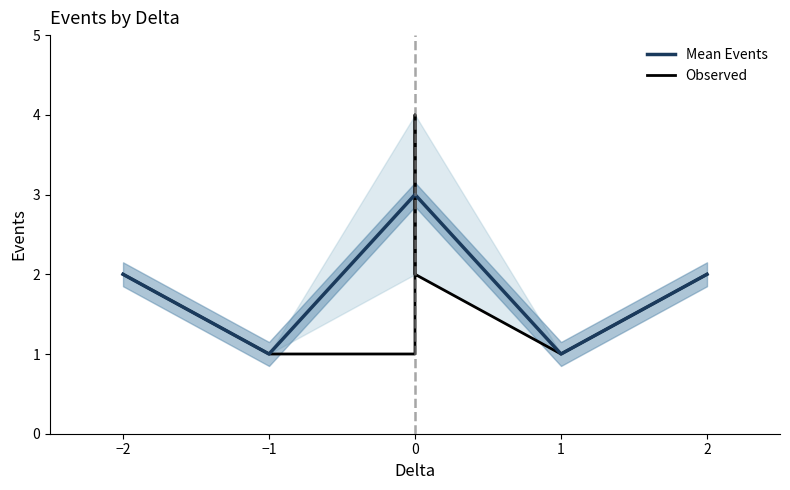

Is it true that Mean Events equals 2 at −1?

False